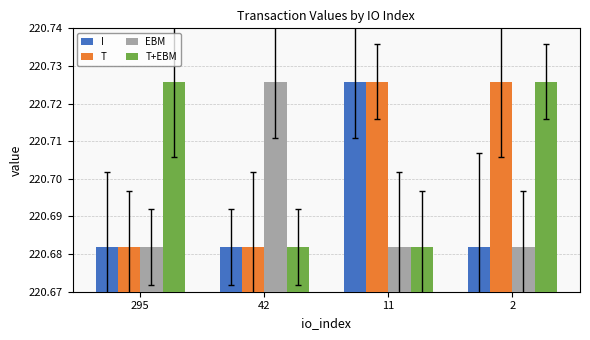

At which label does I reach its peak?

11